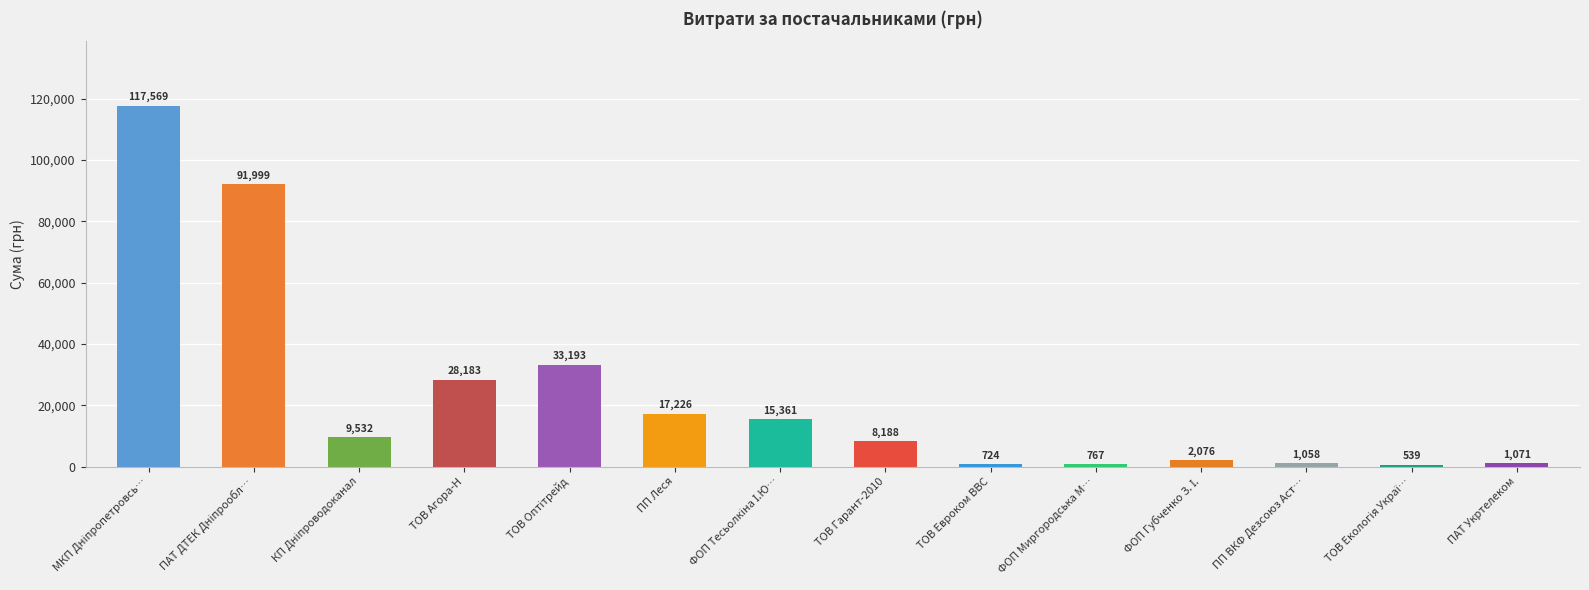

What is the label of the 12th bar from the left?

ПП ВКФ Дезсоюз Аст…